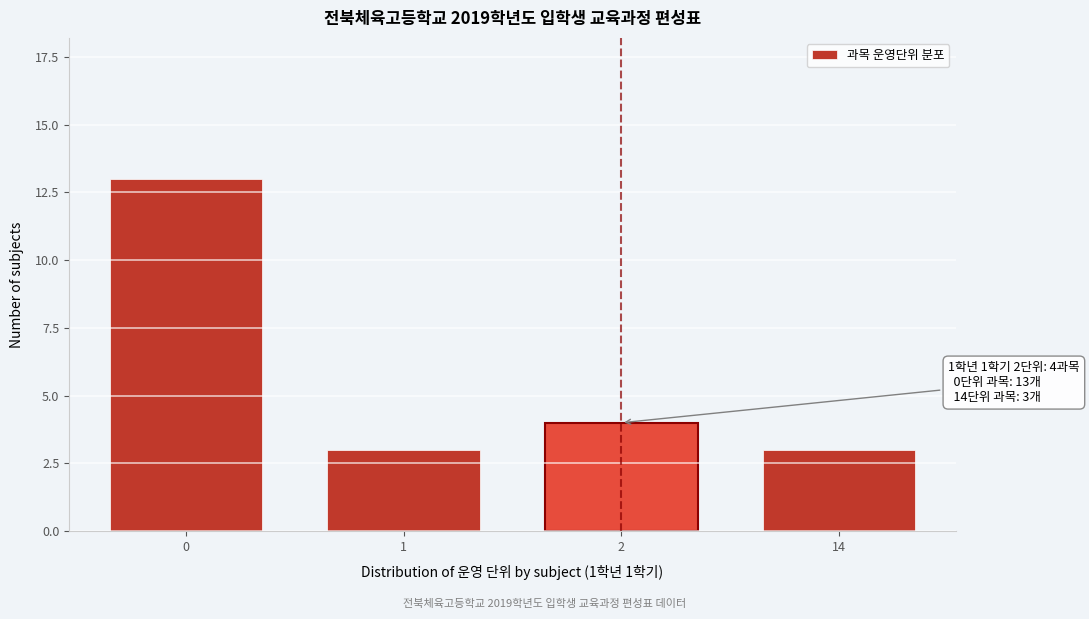

Reading left to right, what are all the values shown in this chart?

13	3	4	3